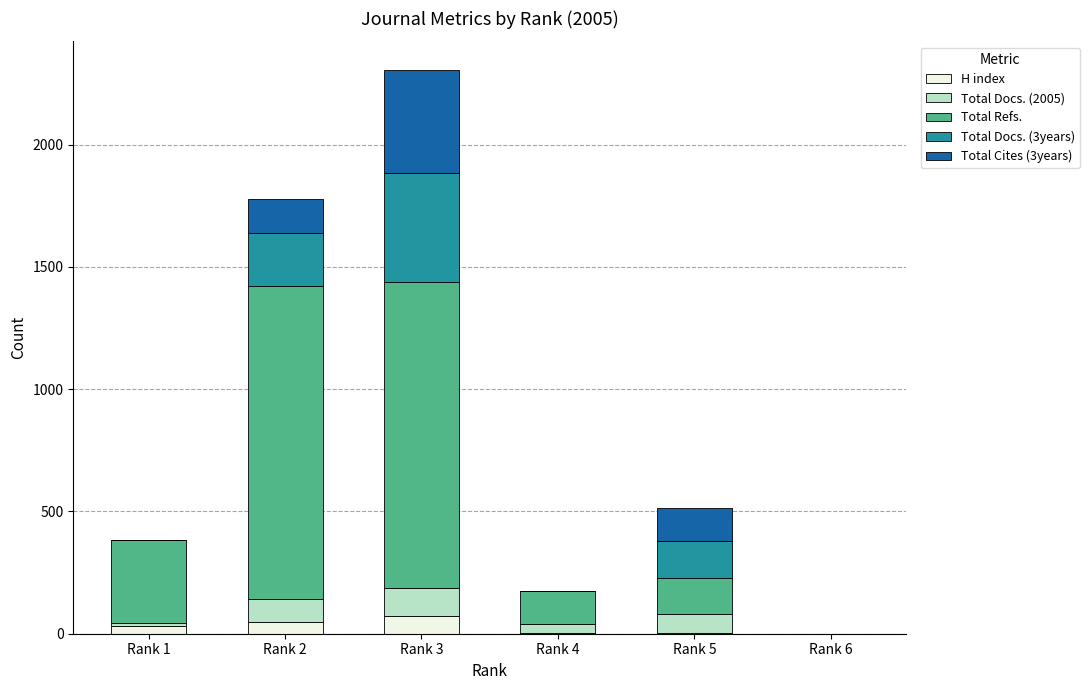

What is the maximum value for H index?

73